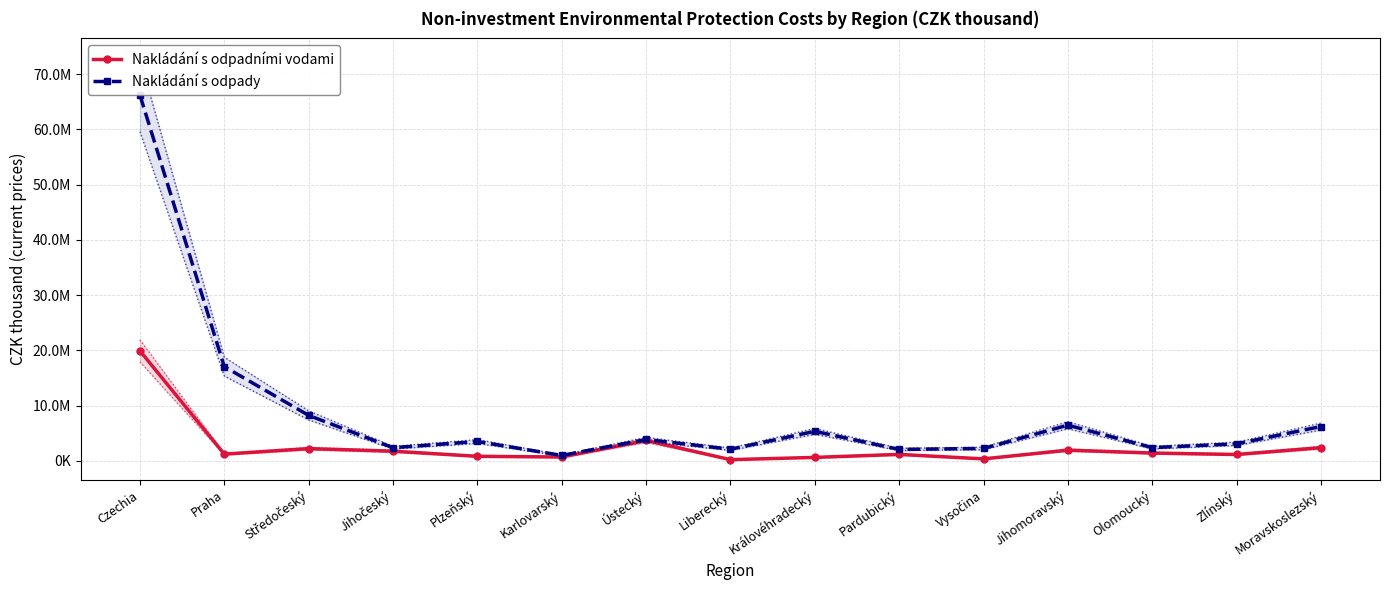

True or false: Nakládání s odpady and Nakládání s odpadními vodami intersect in this chart.

False